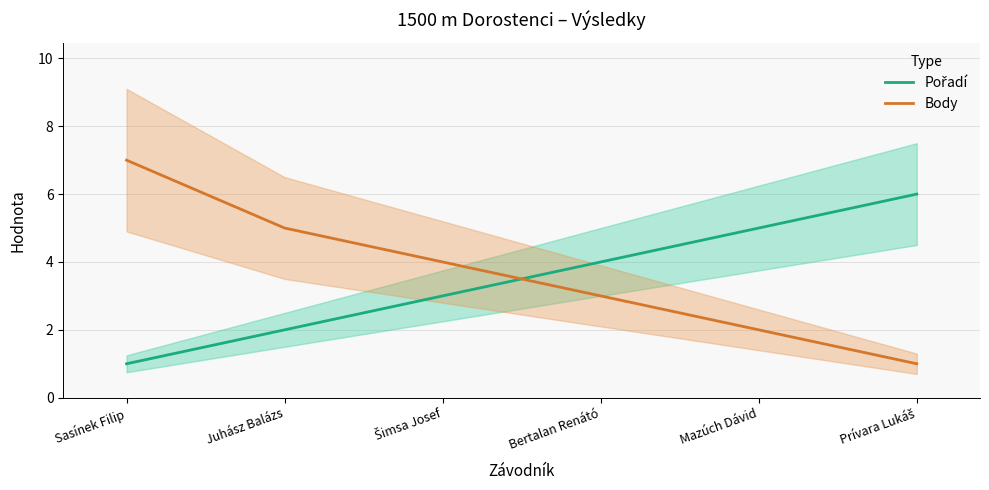

What is the spread (max minus min) of values at Mazúch Dávid?

3